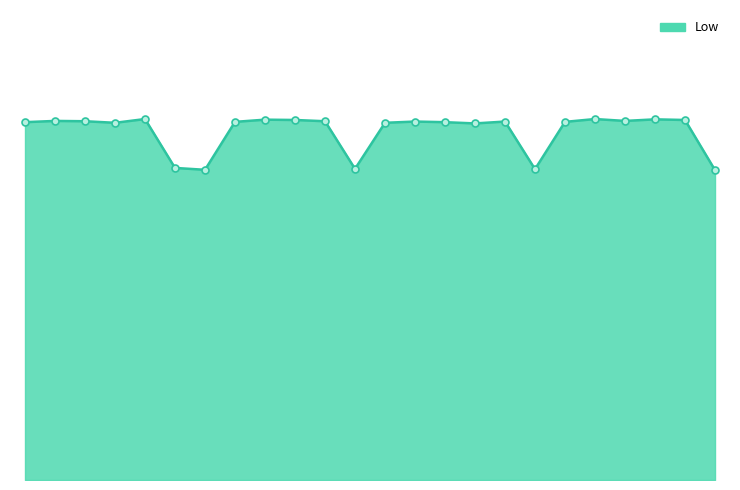

What is the highest value of the Low_line series?

11.5